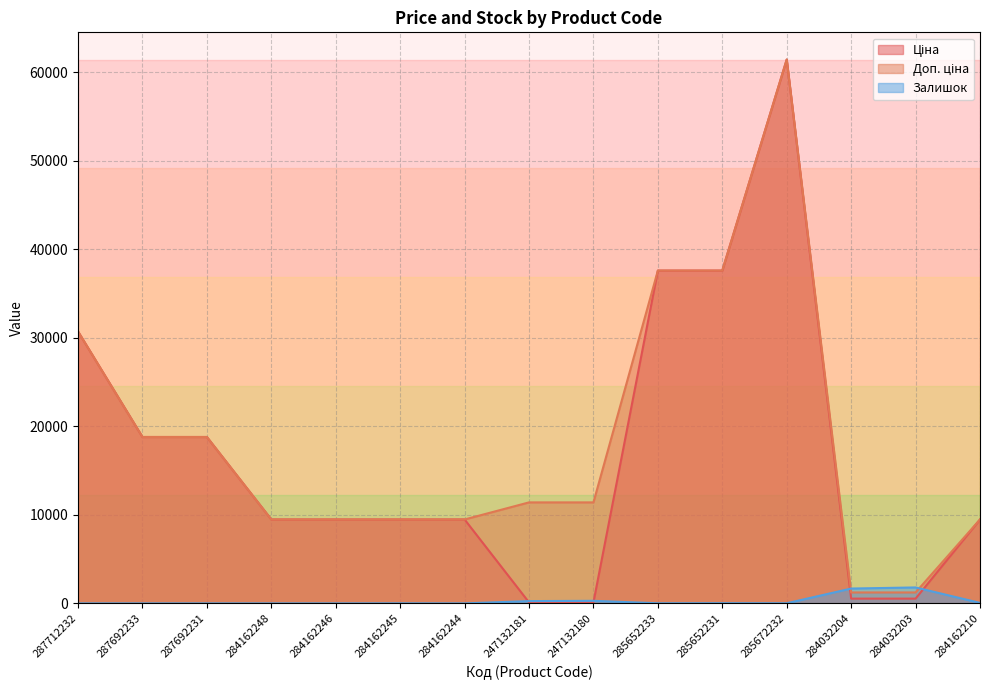

Does the chart have visible grid lines?

Yes